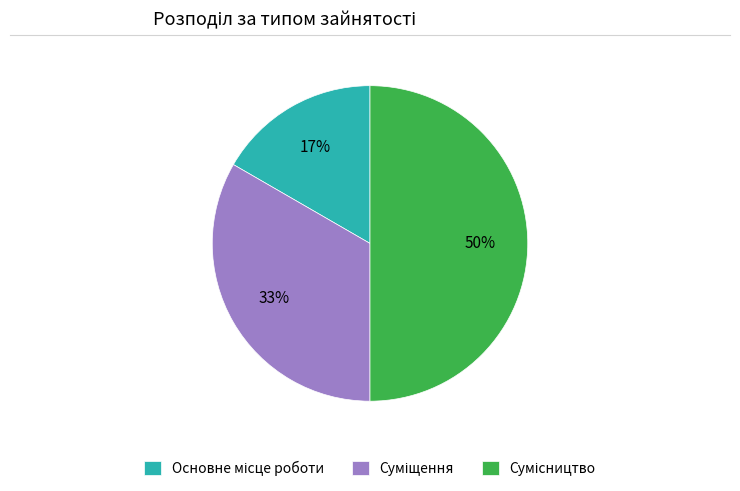

To the nearest percent, what is the difference between the largest and smallest slice percentages?

33%